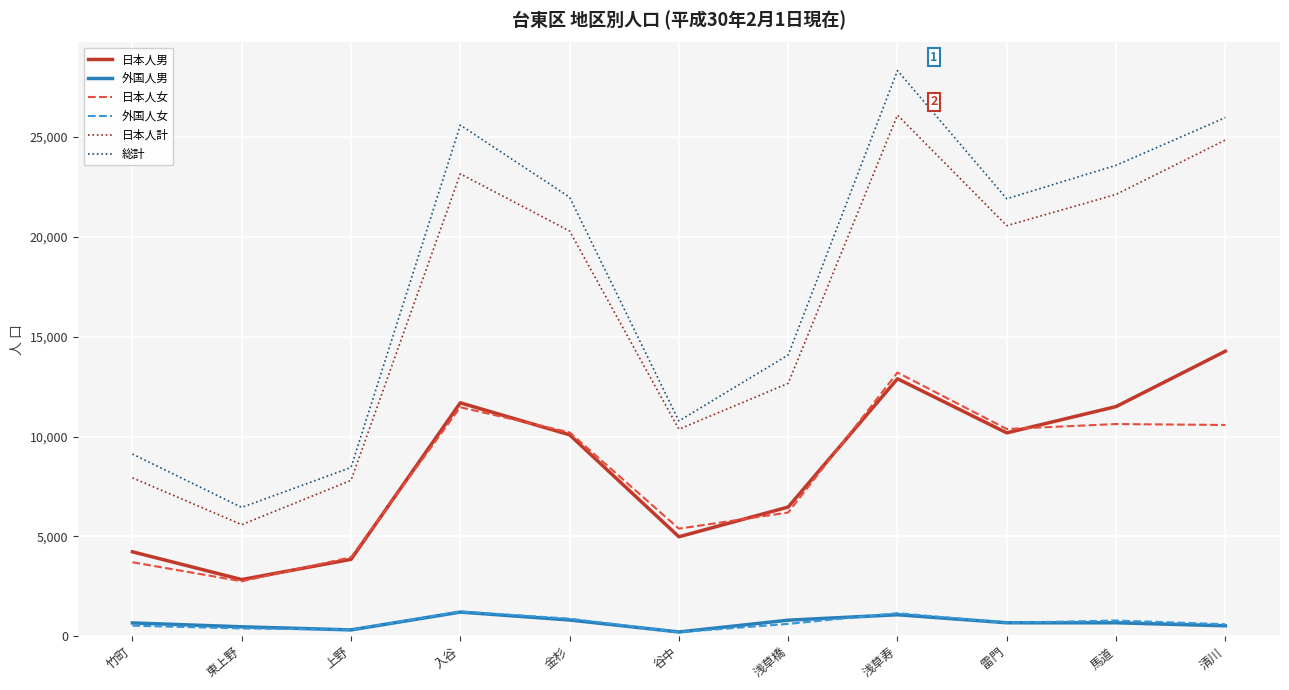

Is it true that 日本人女 equals 886 at 東上野?

False